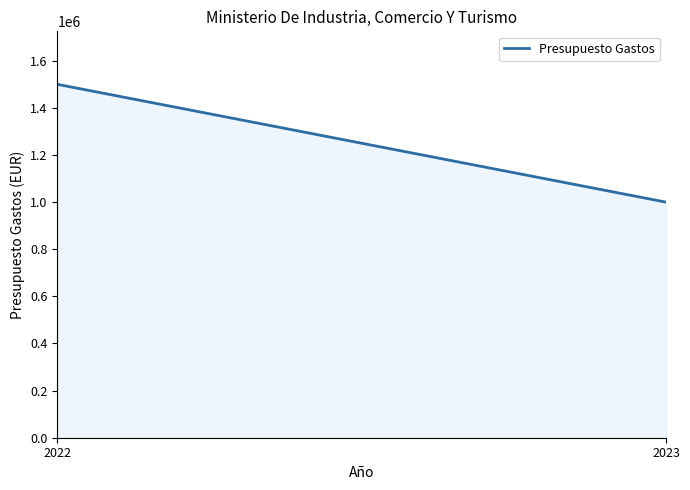

What is the sum of all values?

2500000